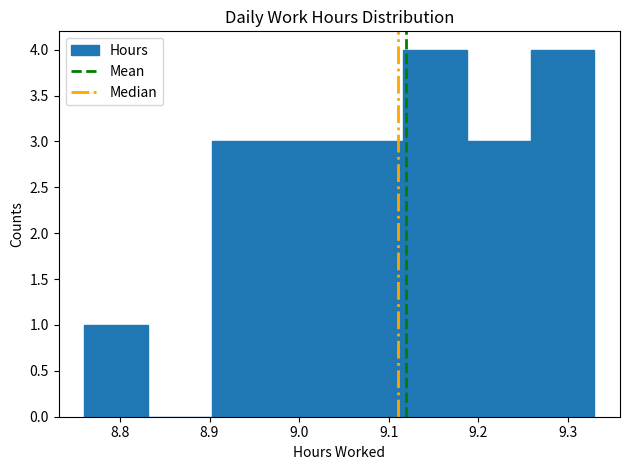

Reading left to right, transcribe this chart: for each bar, give the range it covers on the x-axis and its height. Neither the bar edges nor the heights are printed on the chart, so give them approximately, as read against the axes.

8.76 to 8.83: 1
8.83 to 8.90: 0
8.90 to 8.97: 3
8.97 to 9.05: 3
9.05 to 9.12: 3
9.12 to 9.19: 4
9.19 to 9.26: 3
9.26 to 9.33: 4